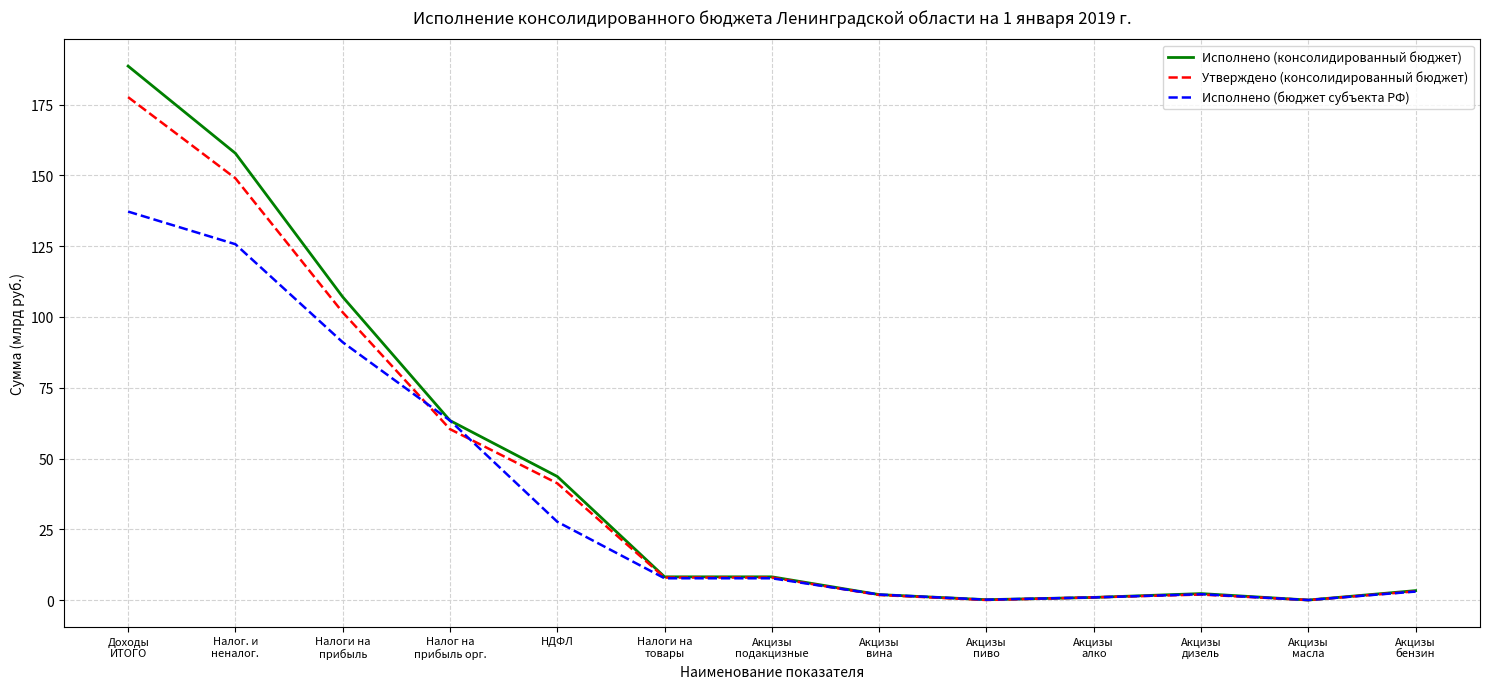

Where is Исполнено (консолидированный бюджет) nearest to the value 94?

Налоги на
прибыль